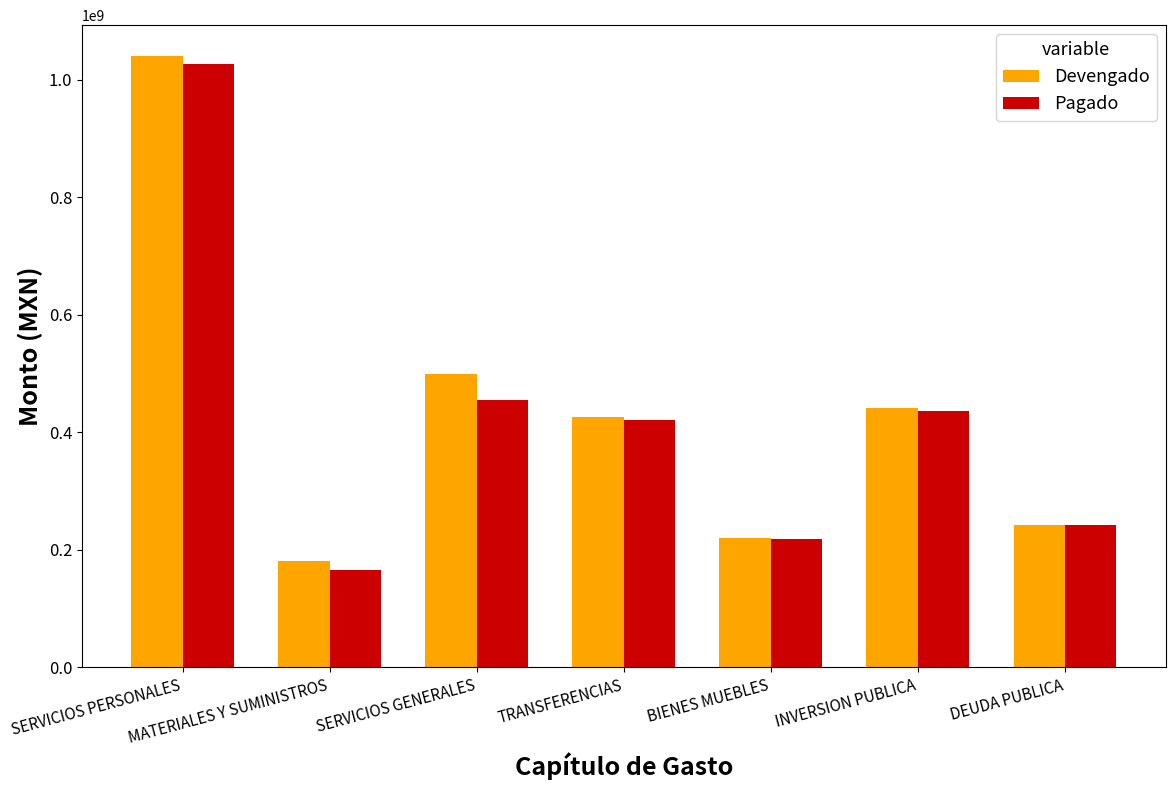

At how many categories does at least one series exceed 613268246?

1